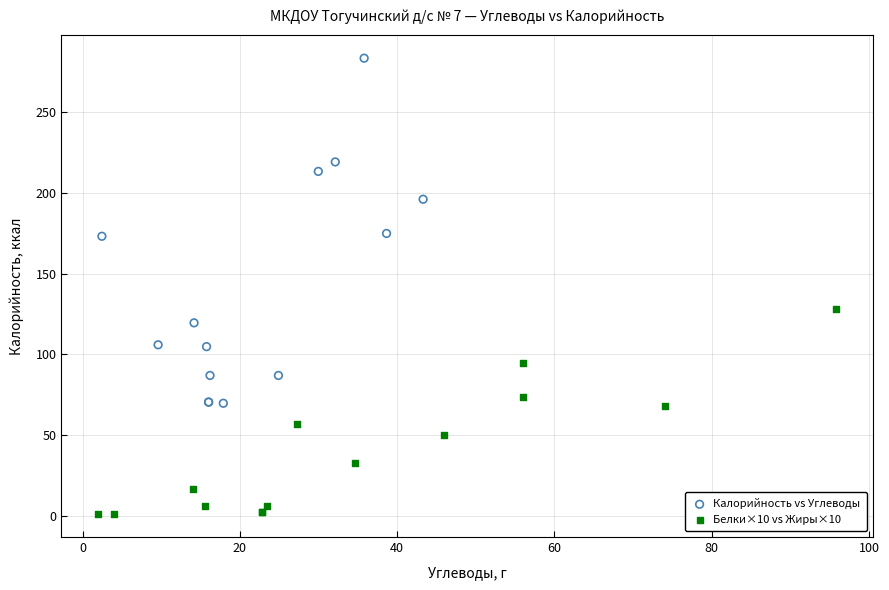

Which series has the widest spread of Y values?

Калорийность vs Углеводы